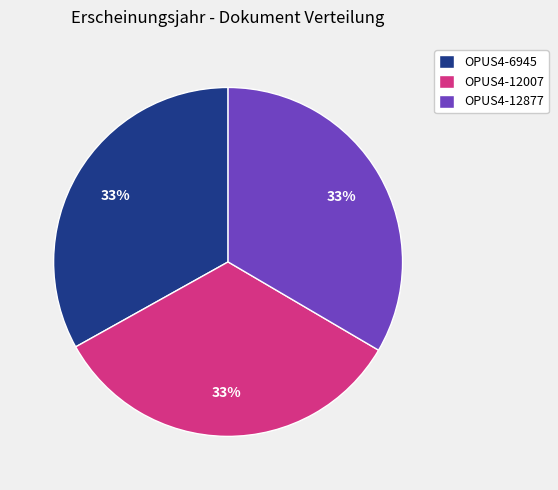

How many segments does this pie chart have?

3